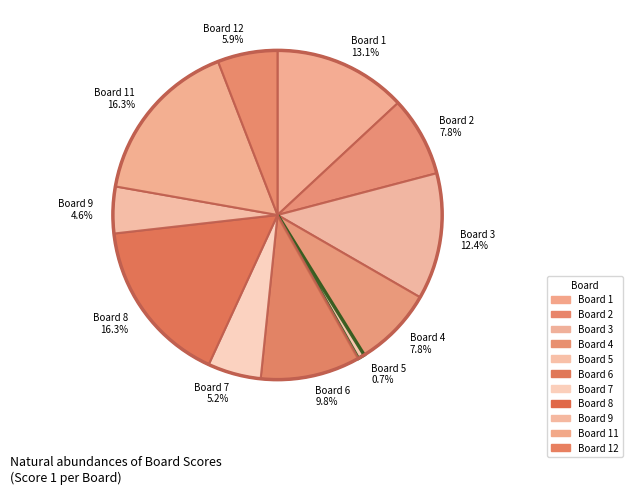

Which slice is the smallest?

Board 5 0.7%